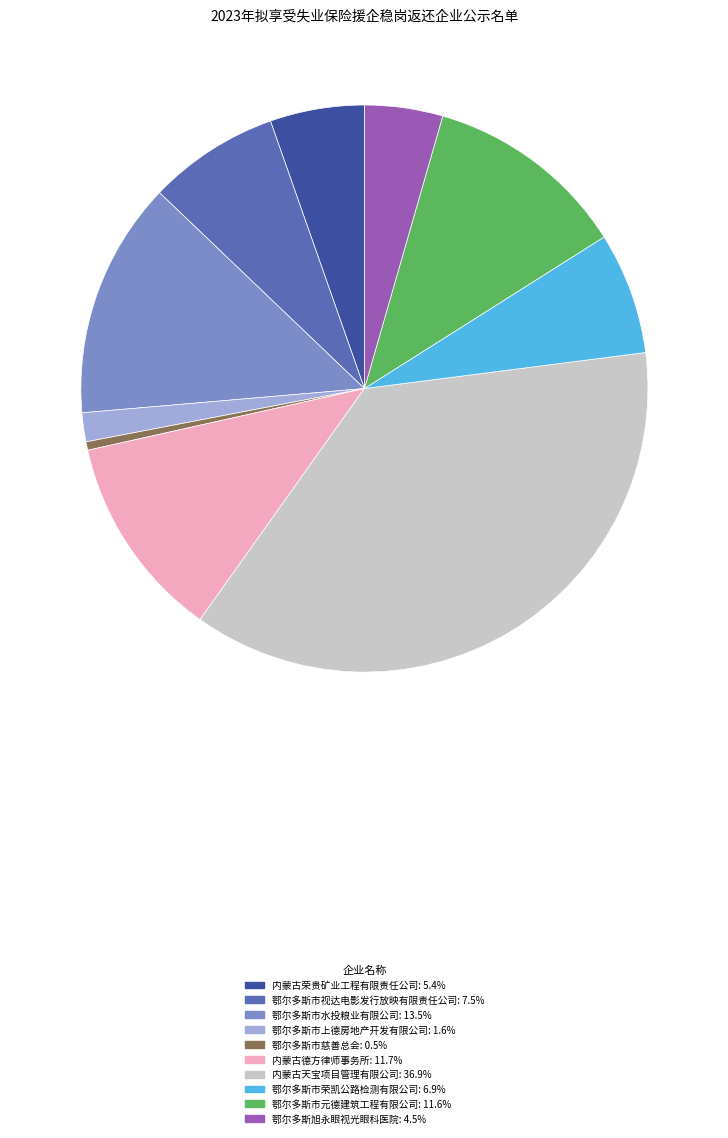

Which slice is the largest?

内蒙古天宝项目管理有限公司